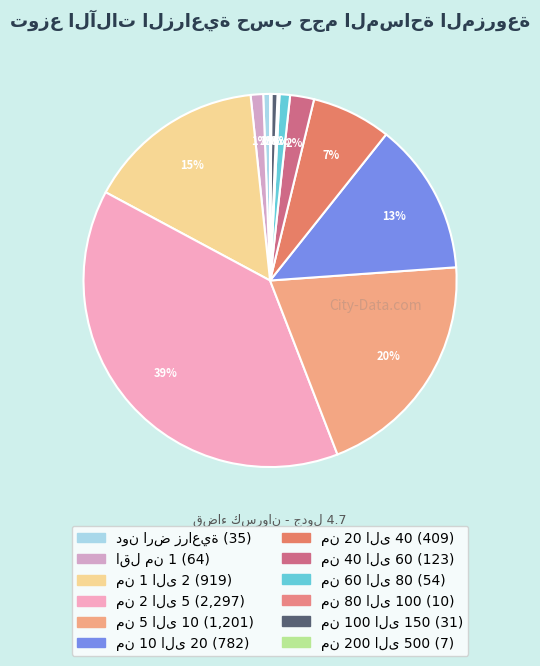

What is the change in value from من 1 الى 2 to من 80 الى 100?

-909